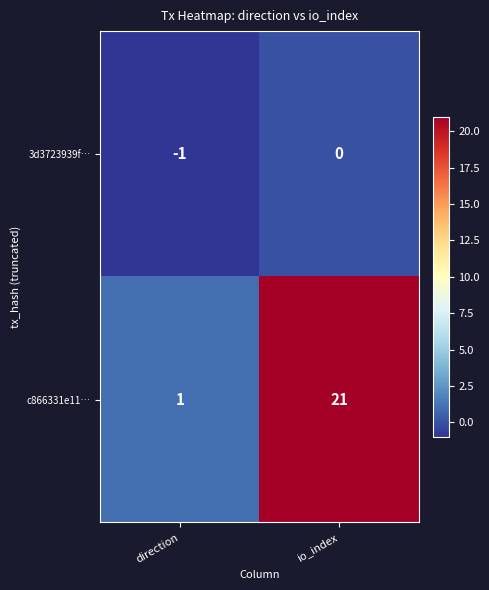

At direction, list the series in order from smallest to largest.

3d3723939f…, c866331e11…